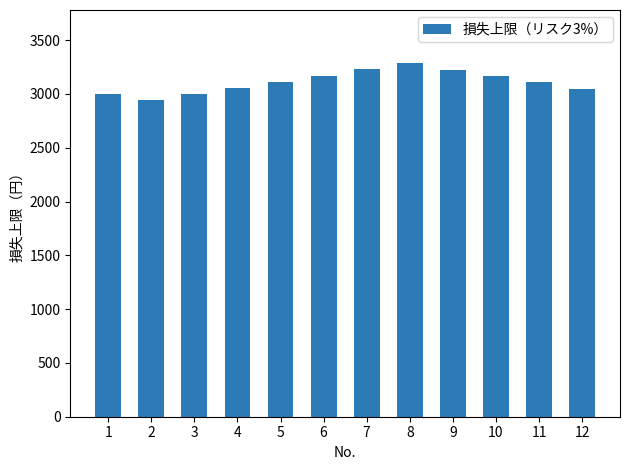

What is the approximate value at 4?

3054.6